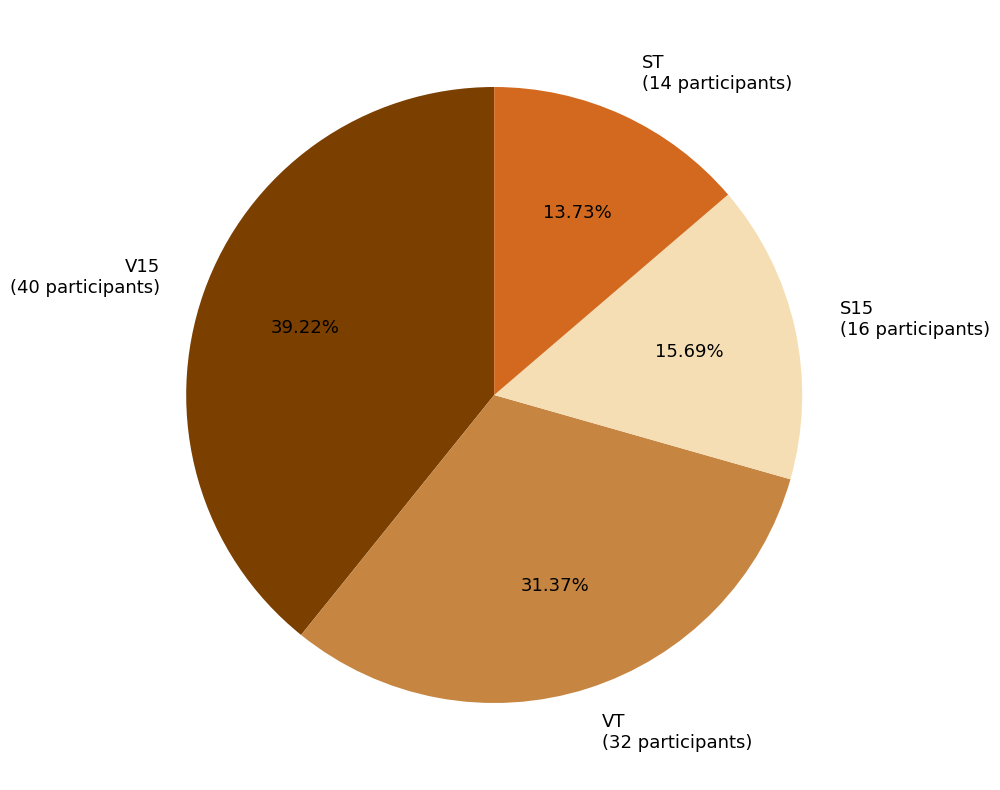

To the nearest percent, what is the difference between the V15 and S15 slice percentages?

24%